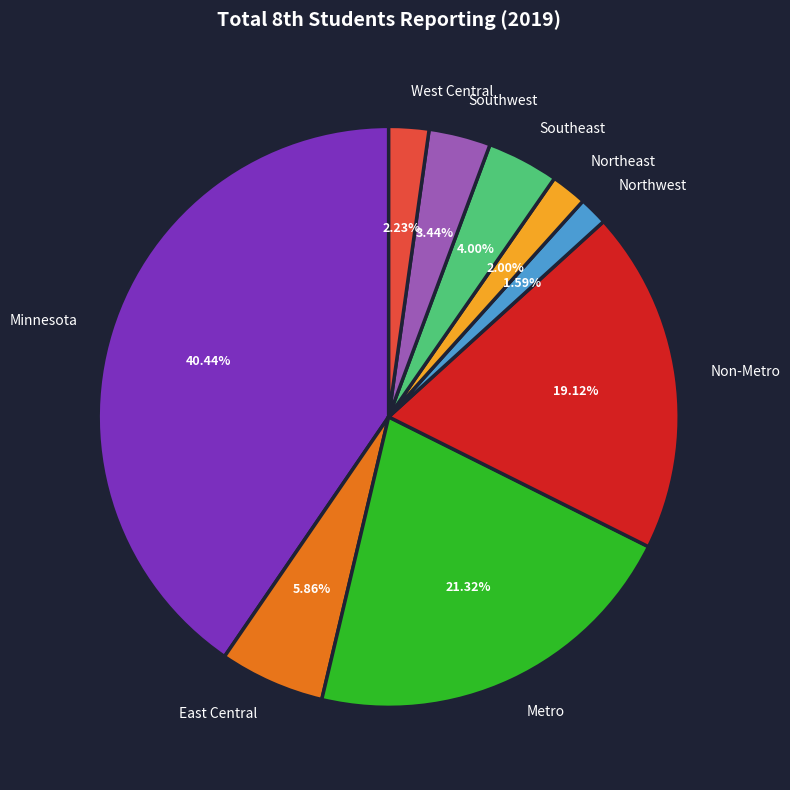

To the nearest percent, what percentage of the pie is East Central?

6%